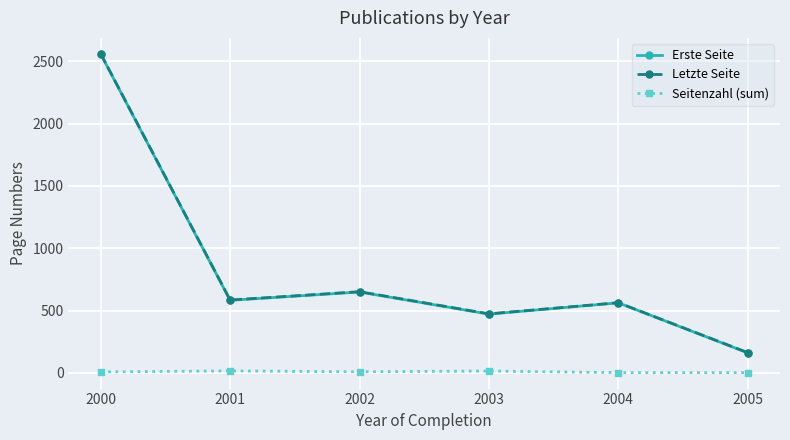

True or false: Letzte Seite has a value of 584.7 at 2001.

True